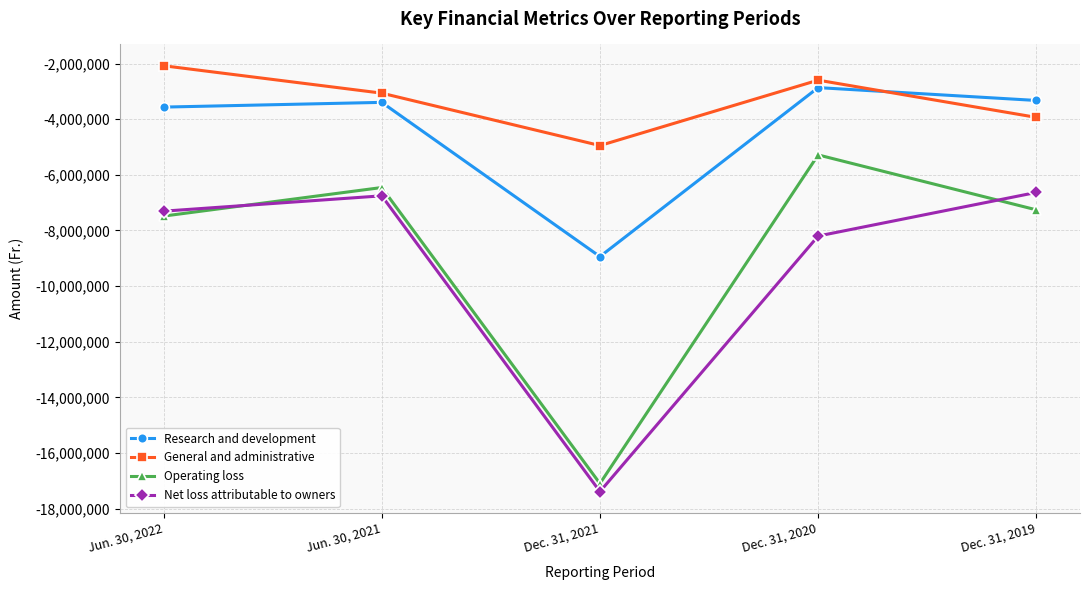

What is the difference between the second highest and minimum values in the General and administrative series?

2351914